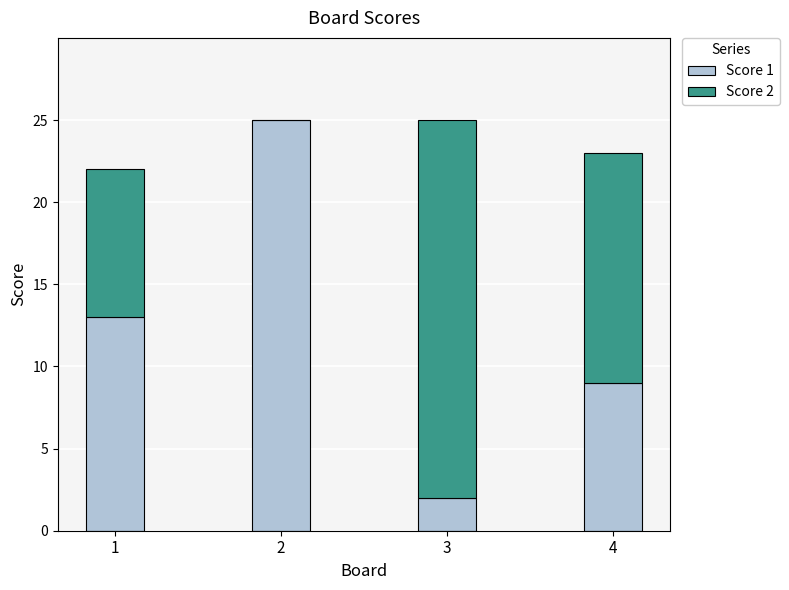

Are the bars horizontal?

No